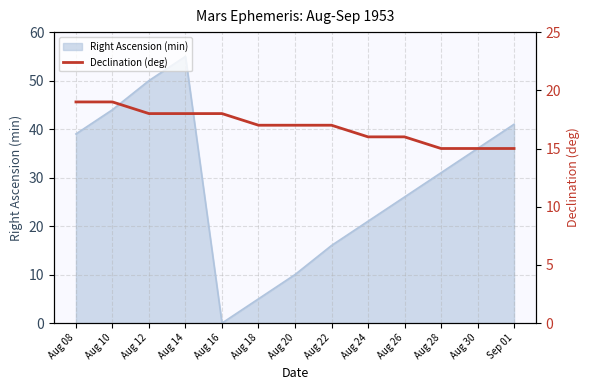

What is the highest value of the Right Ascension (min) series?

55